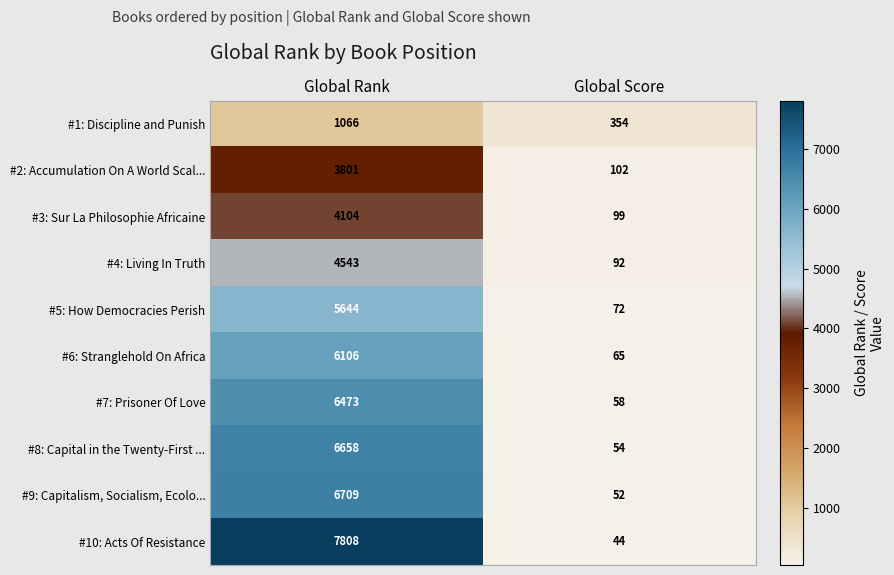

Is it true that #6: Stranglehold On Africa equals 65 at Global Score?

True